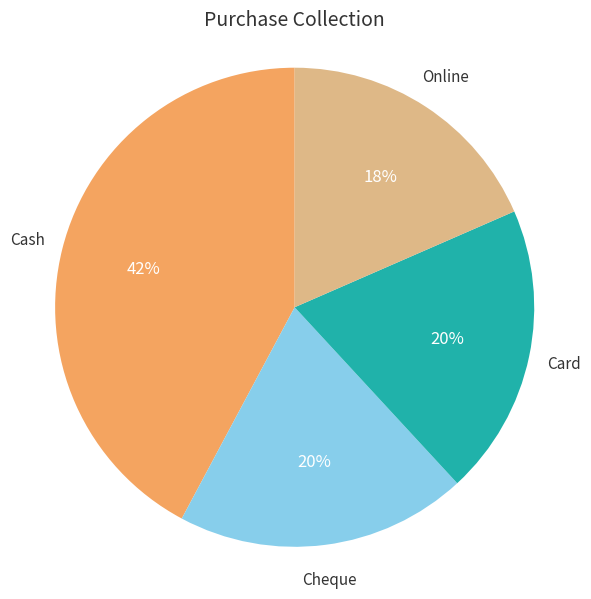

Does any single category account for the majority?

No